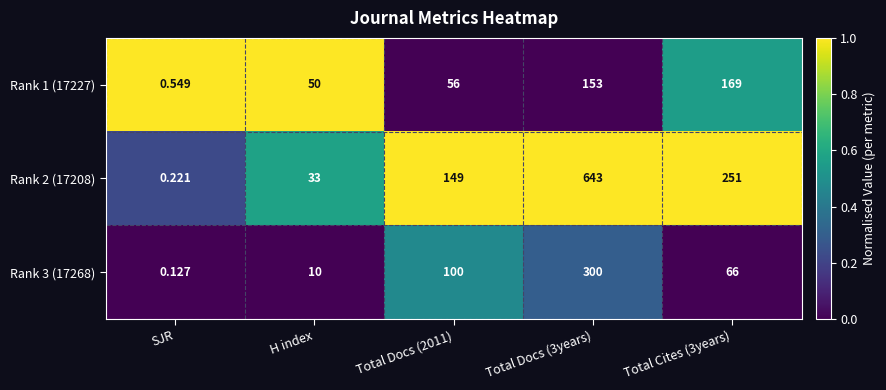

How many distinct data groups are displayed?

3